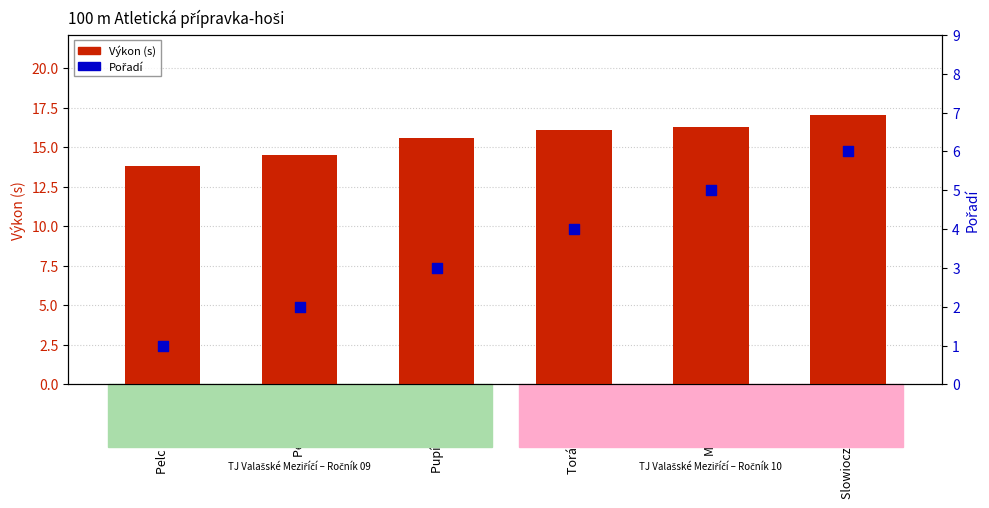

Which series contains the lowest Y value?

Pořadí